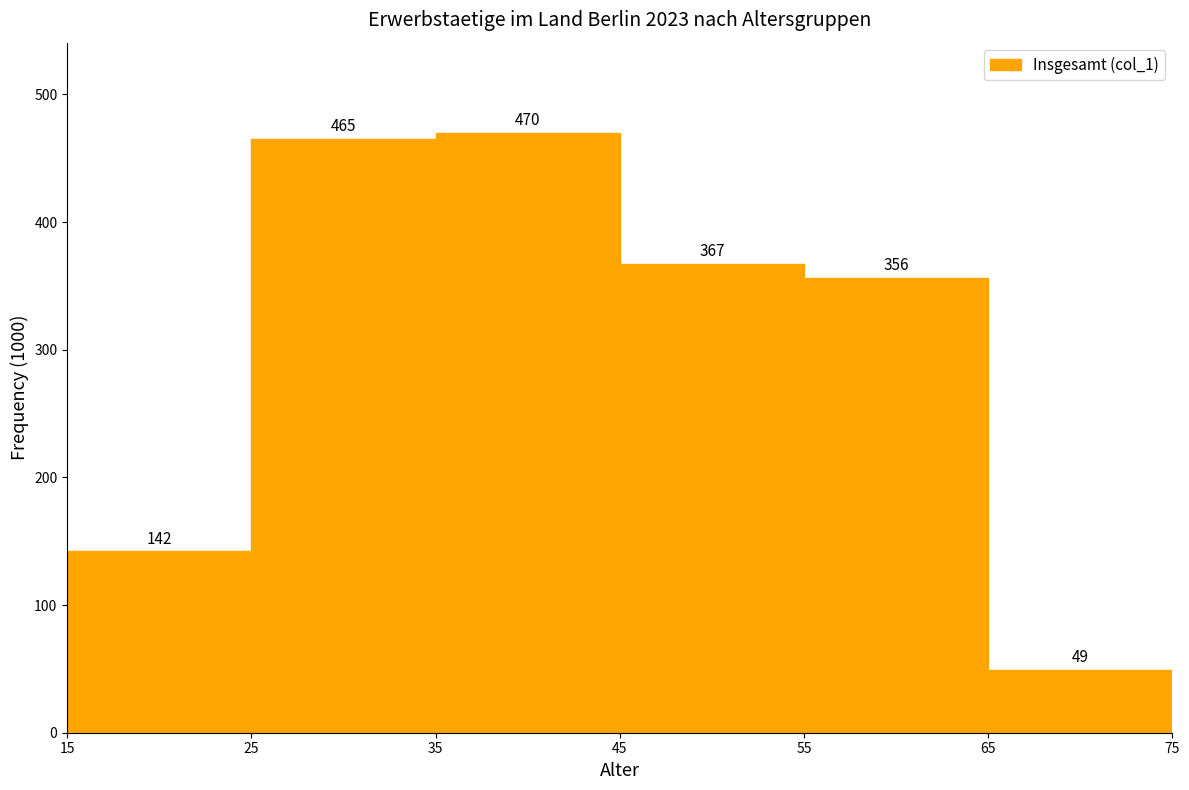

What is the height of the bar covering 15 to 25 on the x-axis?

142